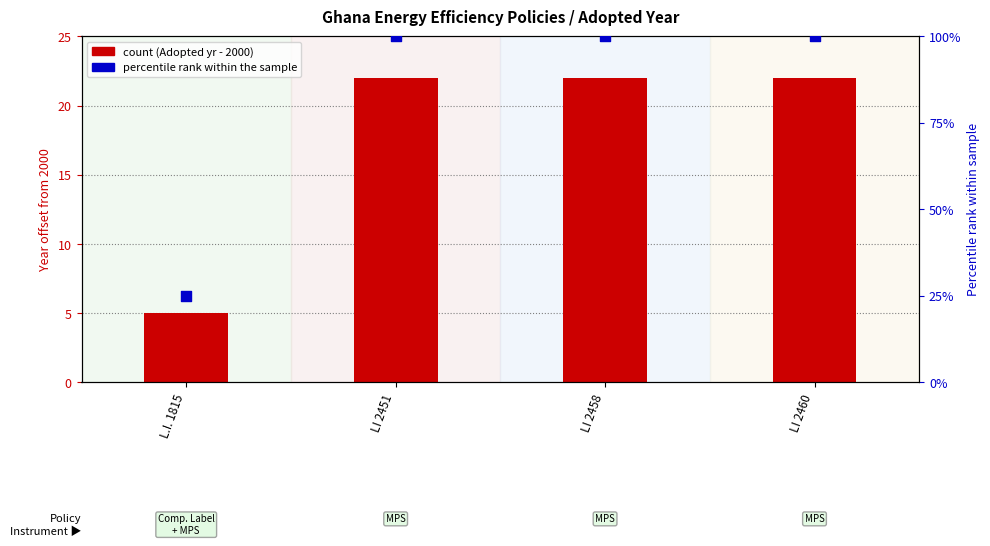

Is the value of Adopted (yr - 2000) at LI 2451 greater than the value of Percentile rank at LI 2458?

No